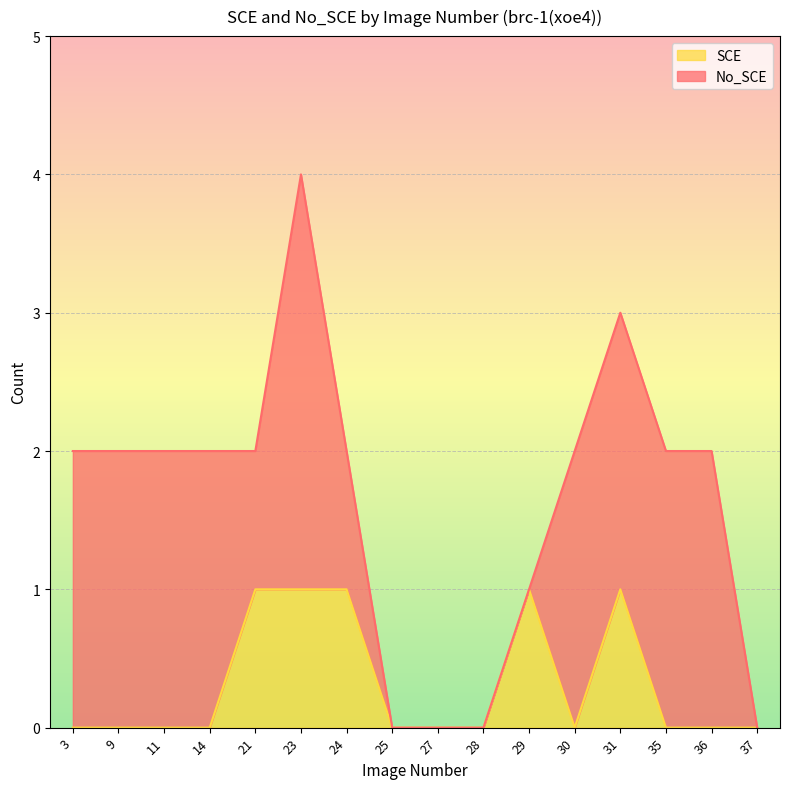

List the labels in order of value, largest first.

21, 23, 24, 29, 31, 3, 9, 11, 14, 25, 27, 28, 30, 35, 36, 37